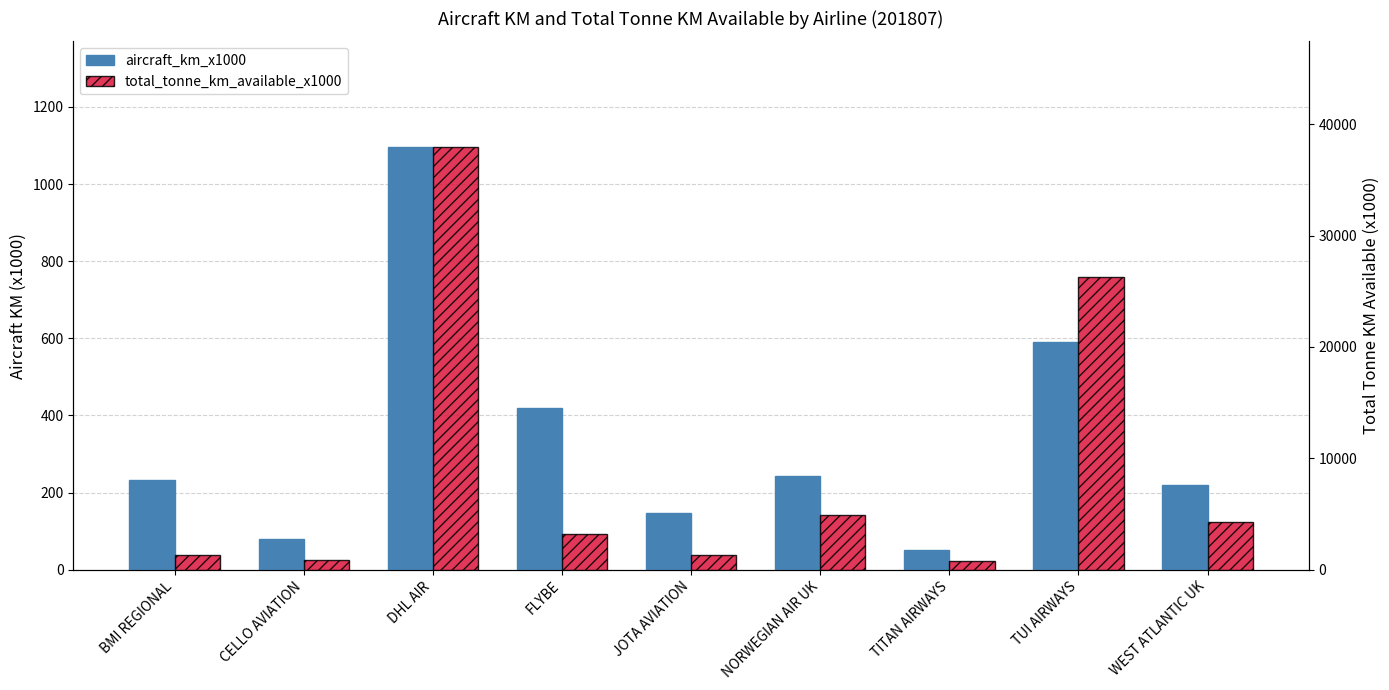

The value of total_tonne_km_available_x1000 at WEST ATLANTIC UK is 4297. True or false?

True